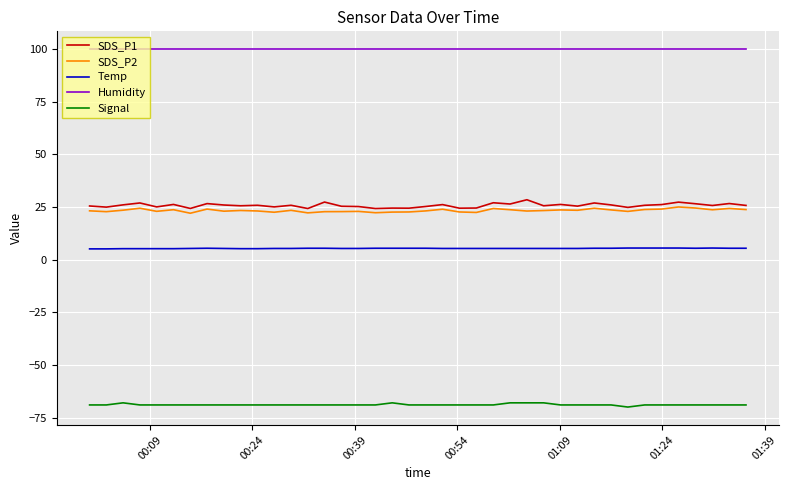

Which series has the widest spread of values?

SDS_P1